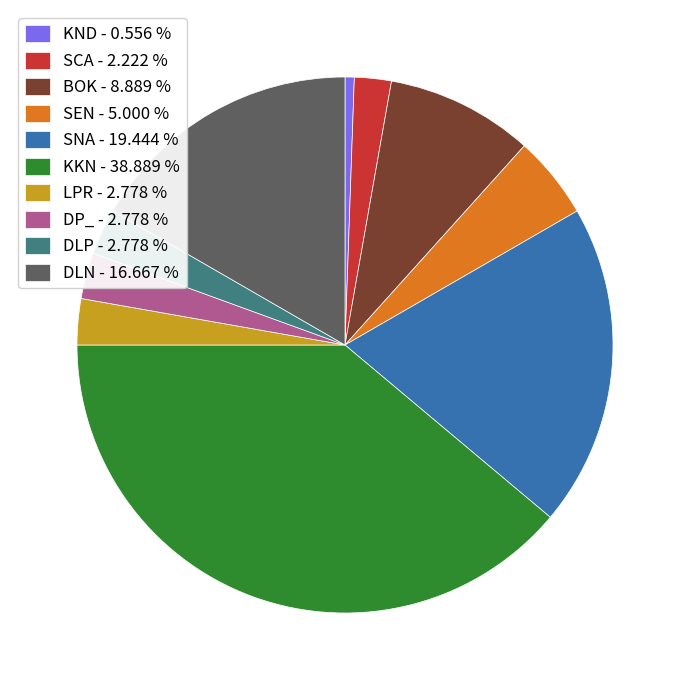

How many slices are in this pie chart?

10